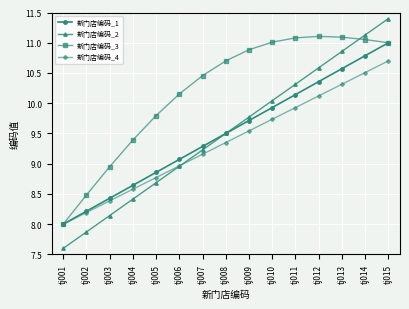

True or false: 新门店编码_1 has more than 2 points higher than both neighbors.

False